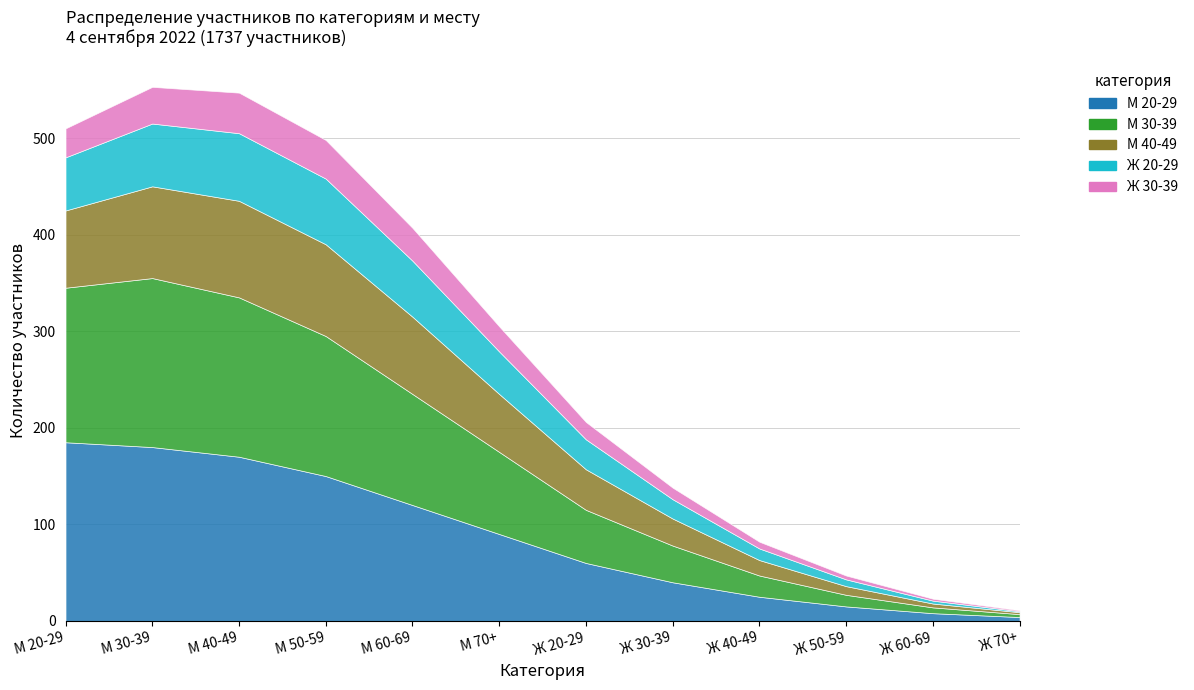

In М 30-39, how many points are higher than both neighbors (excluding endpoints)?

1